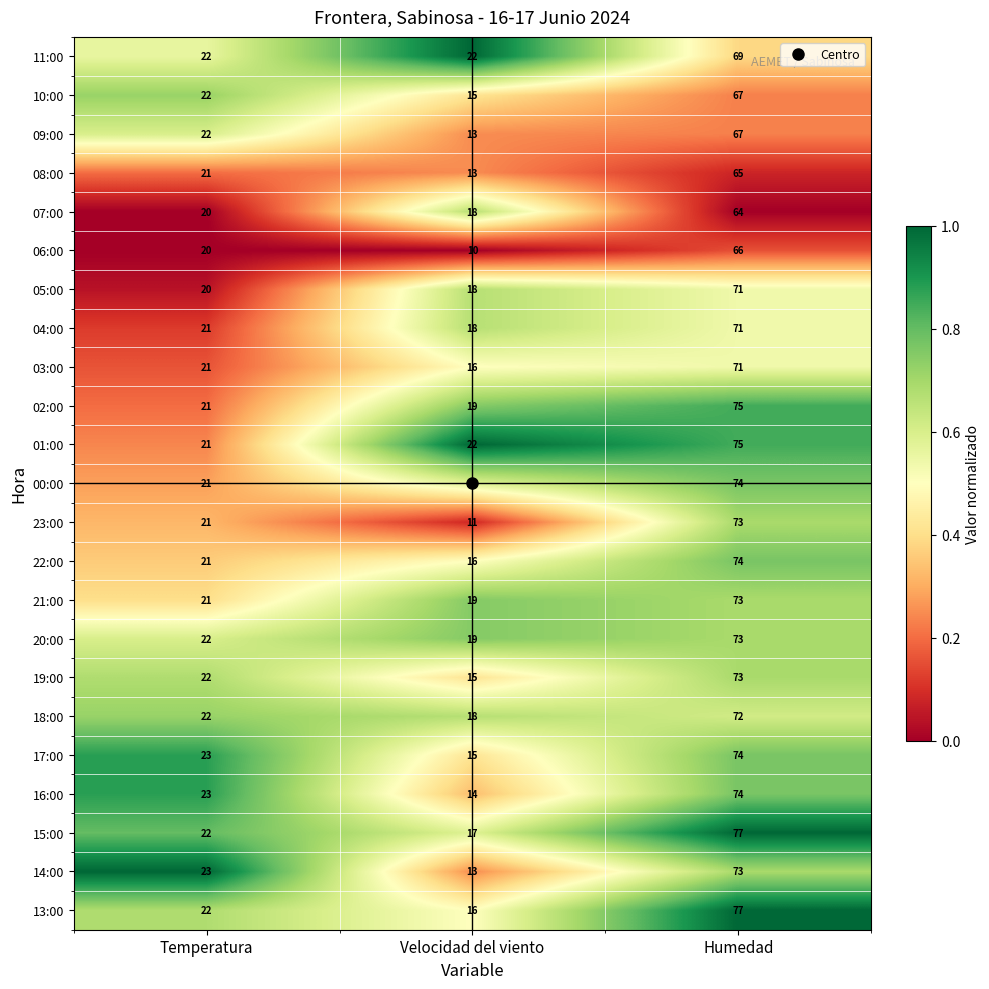

What value does the 04:00 series have at Velocidad del viento?

18